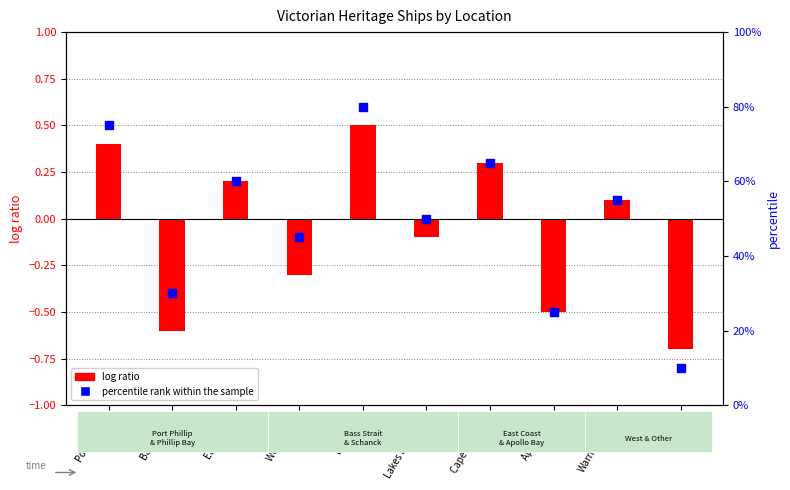

Which series has the largest total across all categories?

percentile rank within the sample